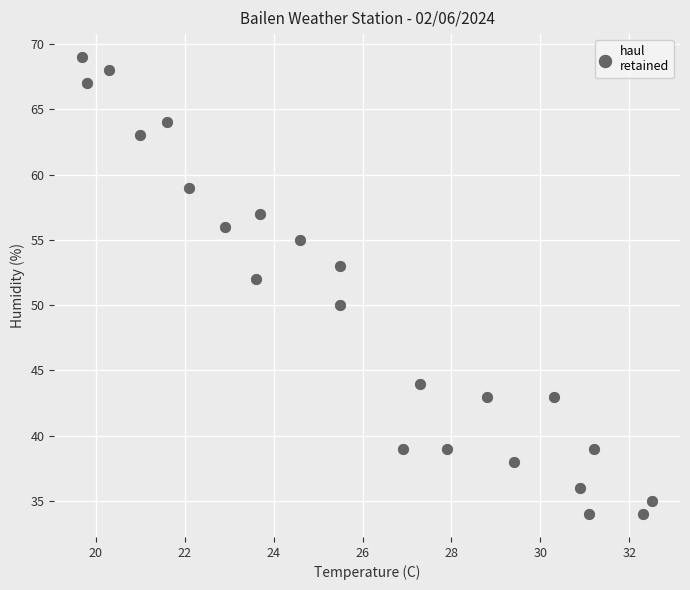

What is the range of Y values (max minus min)?

35